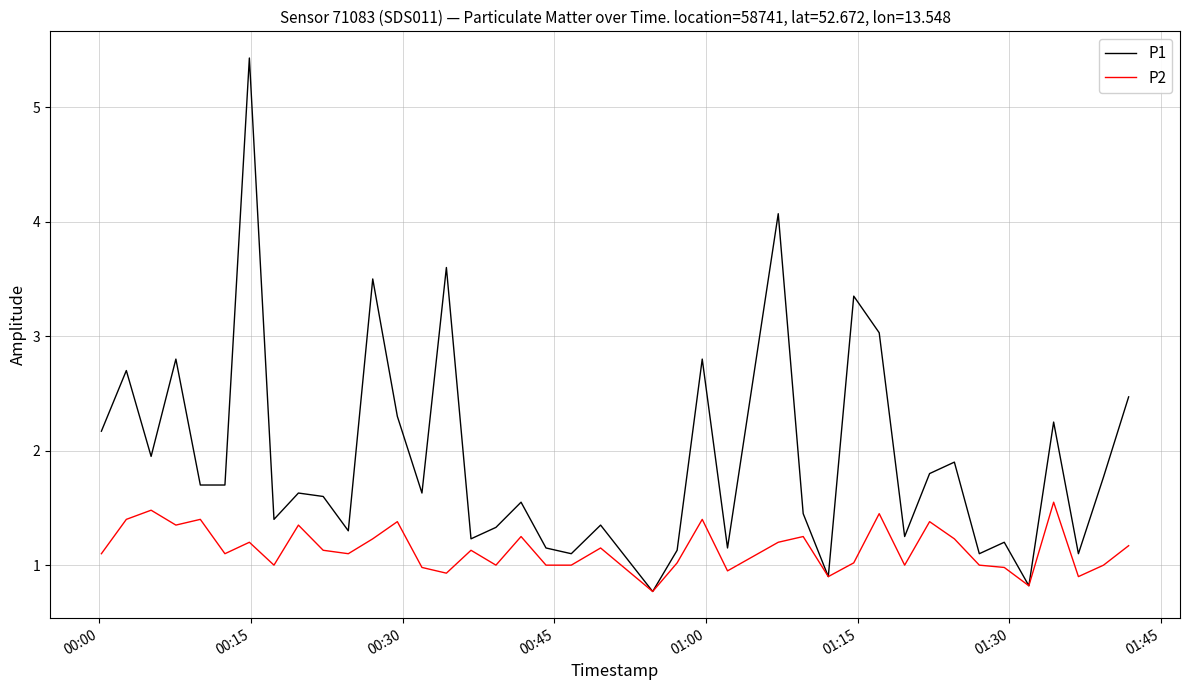

Which series has the widest spread of values?

P1